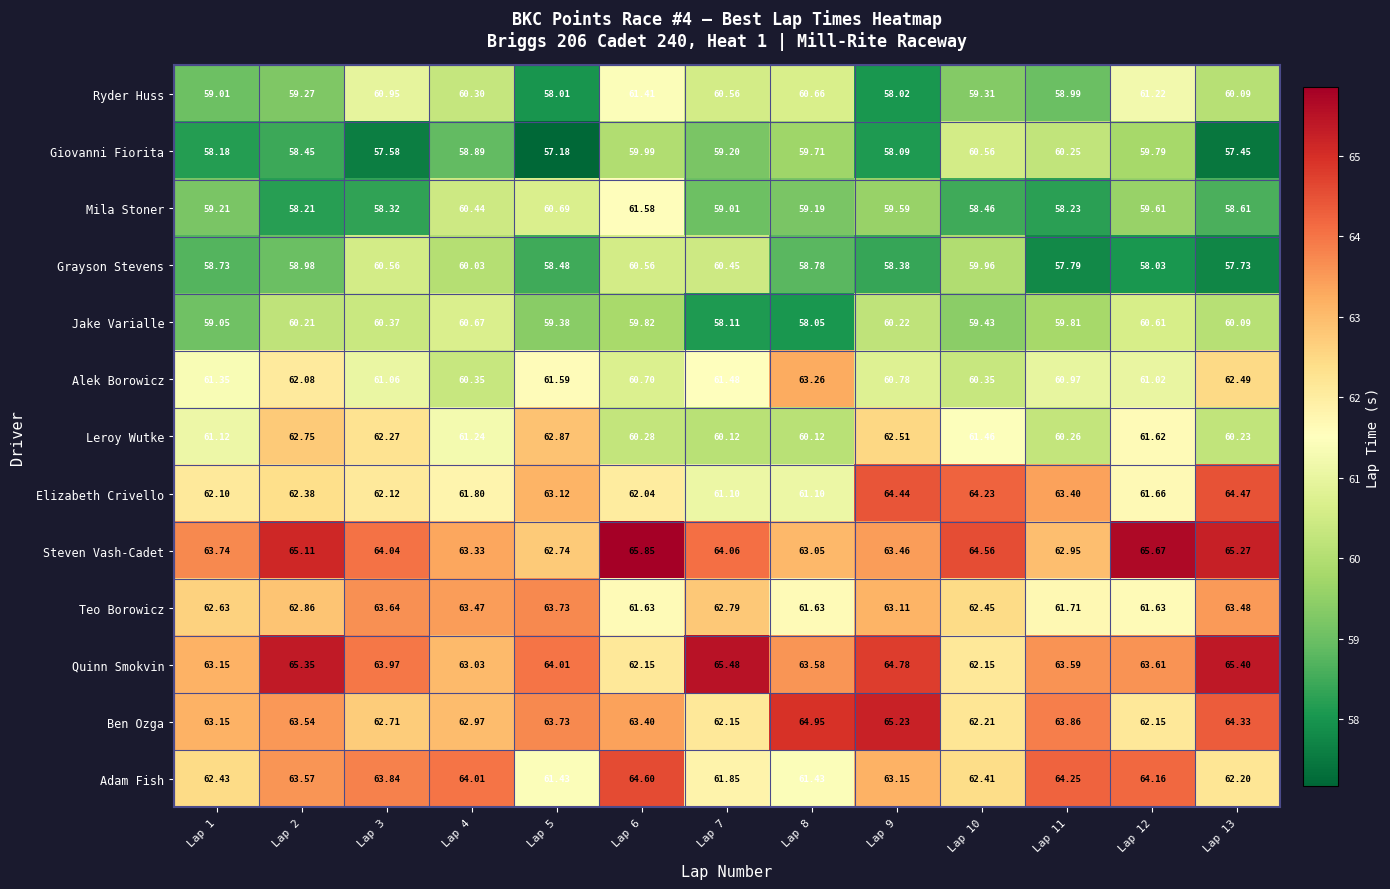

At Lap 12, list the series in order from largest to smallest.

Steven Vash-Cadet, Adam Fish, Quinn Smokvin, Ben Ozga, Elizabeth Crivello, Teo Borowicz, Leroy Wutke, Ryder Huss, Alek Borowicz, Jake Varialle, Giovanni Fiorita, Mila Stoner, Grayson Stevens